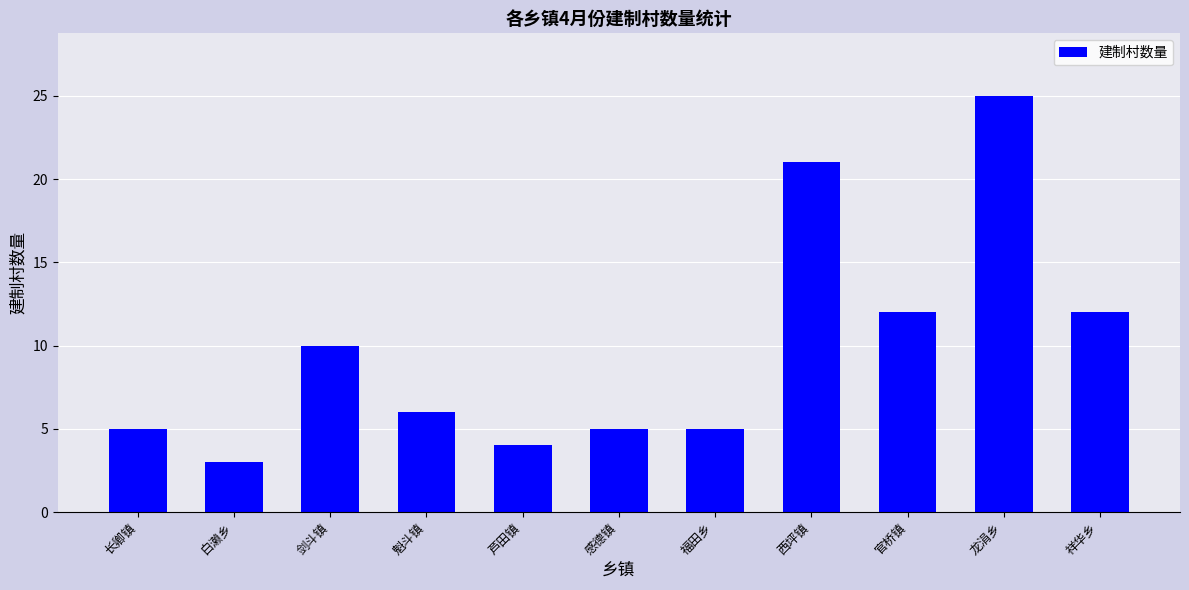

Which has a higher value, 白濑乡 or 祥华乡?

祥华乡